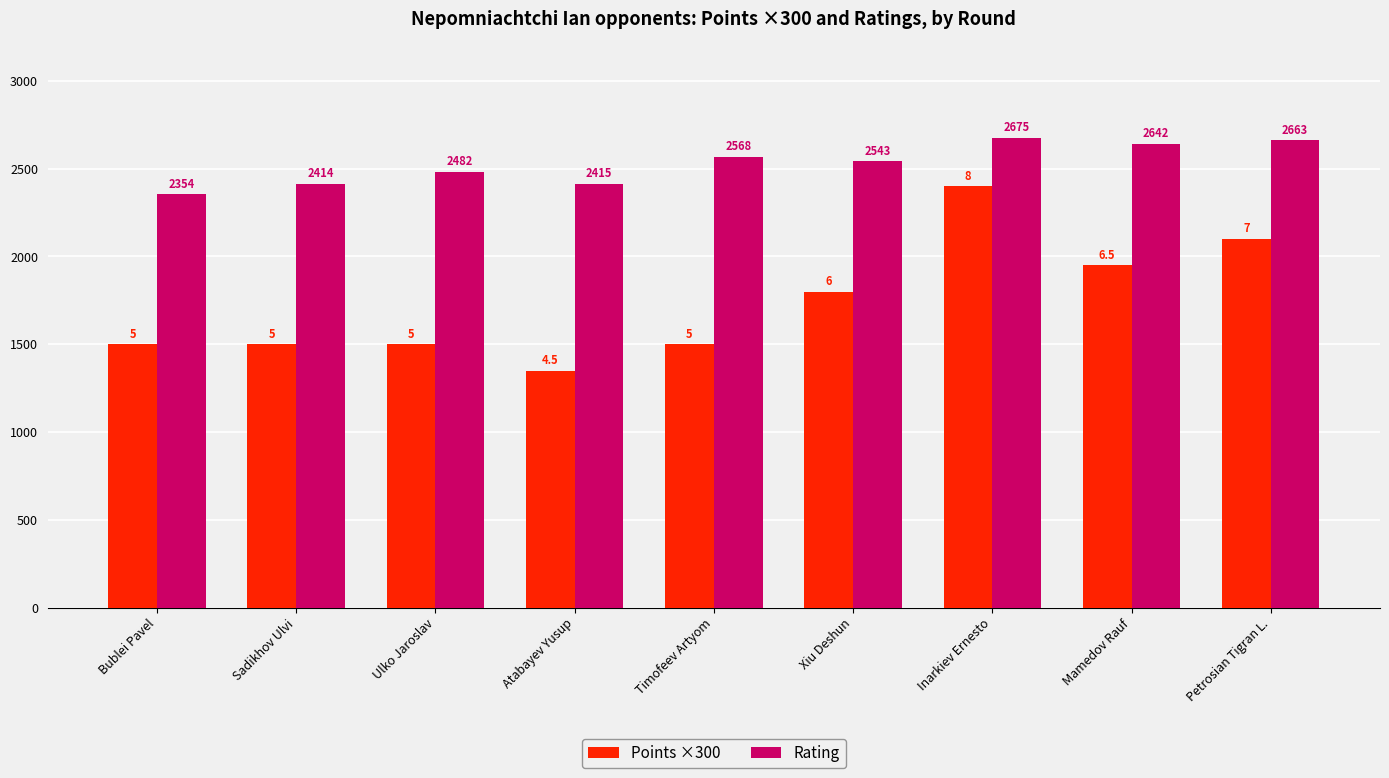

What is the maximum value for Rating?

2675